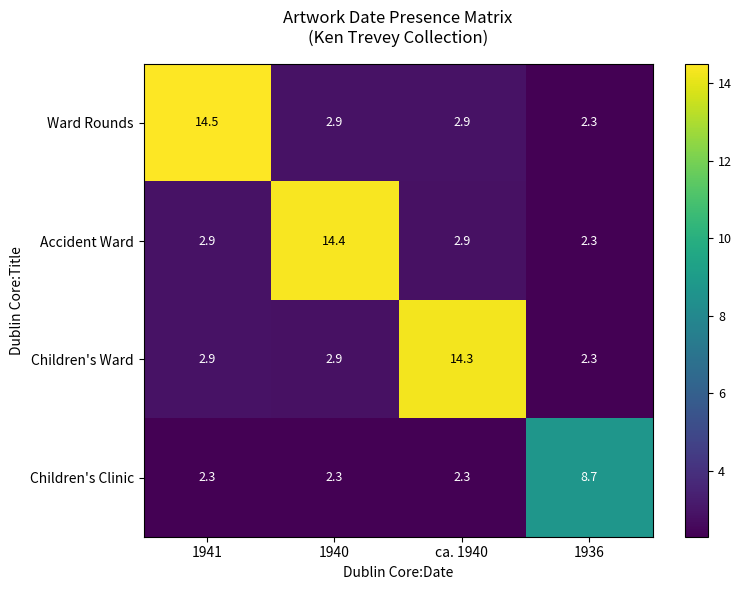

What is the average value of the Children's Clinic series?

3.9